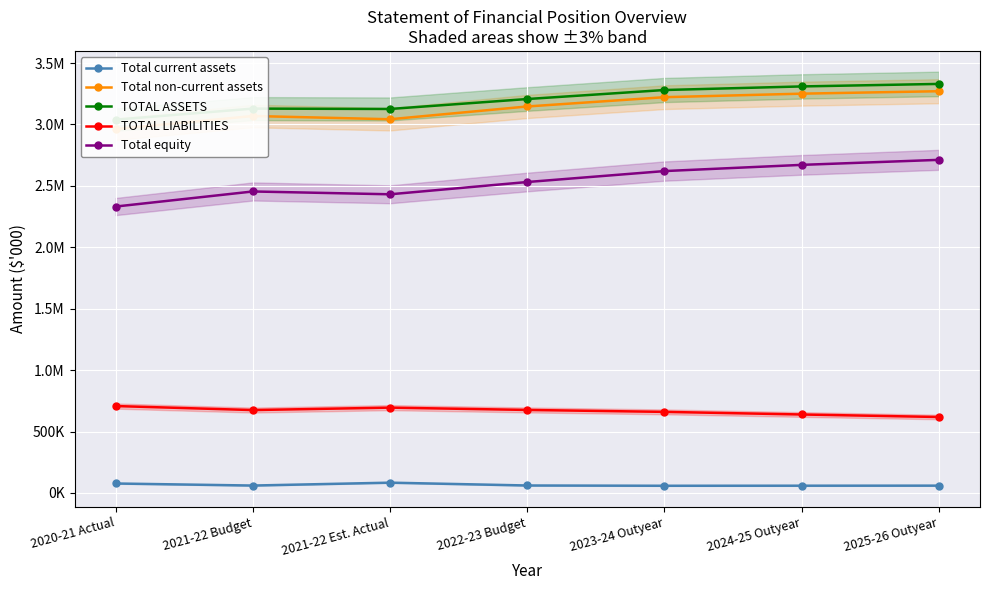

What is the label of the 4th point from the left?

2022-23 Budget